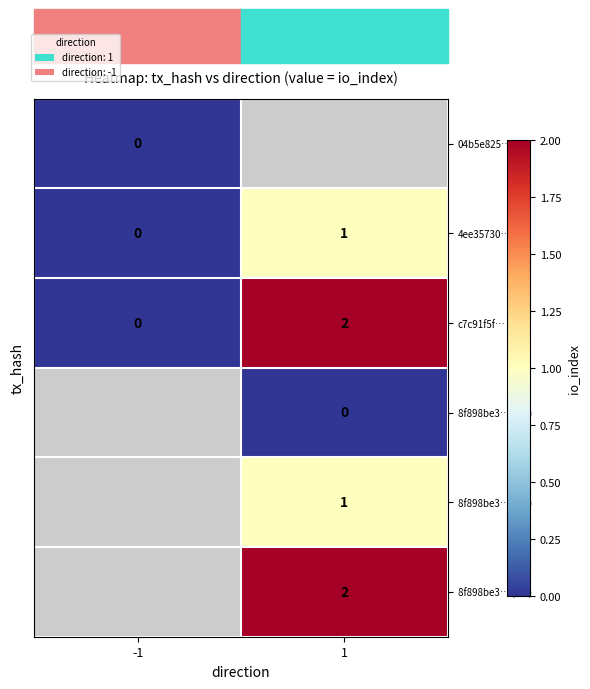

Is the value of 4ee35730… at 1 greater than the value of c7c91f5f… at 1?

No